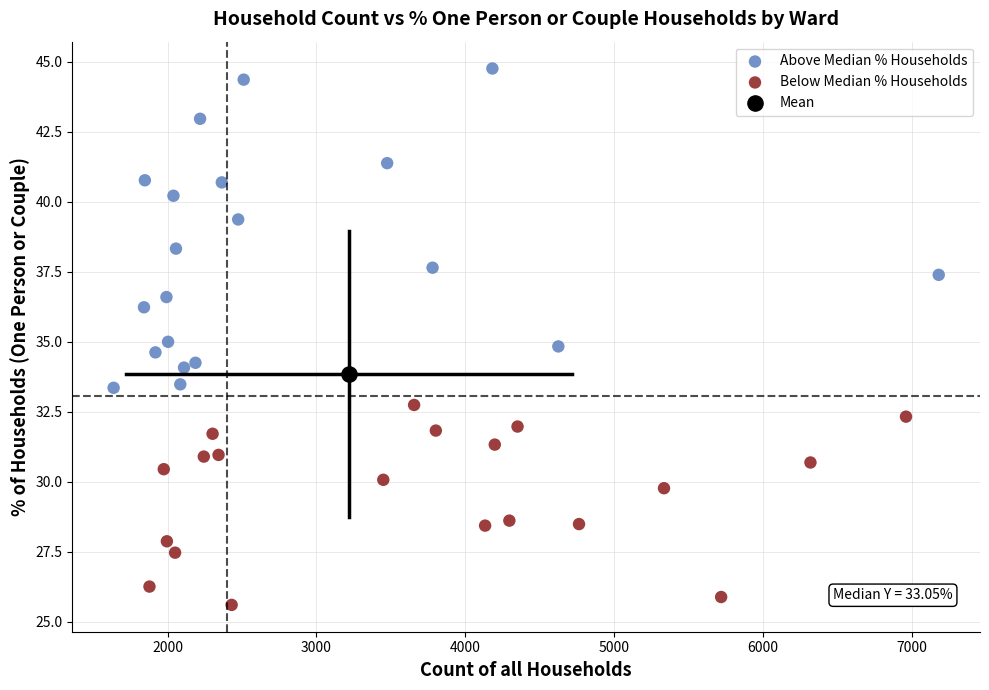

Which series contains the lowest Y value?

Below Median % Households